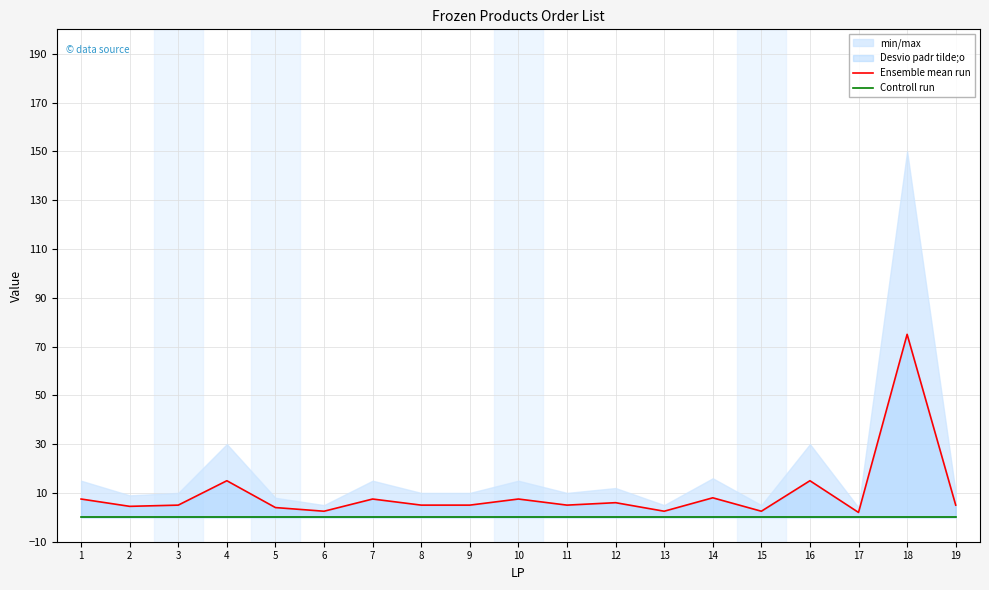

At which label does Controll run reach its minimum?

1